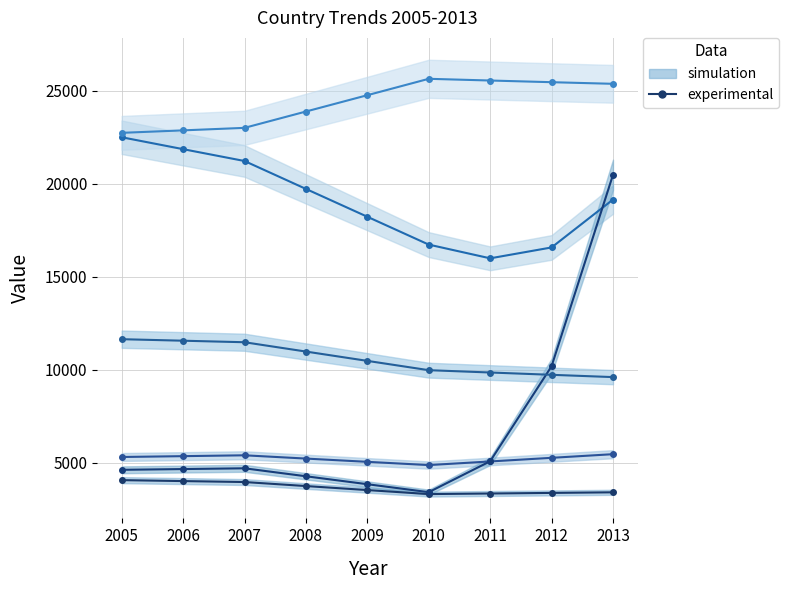

At which label does UK experimental reach its peak?

2005